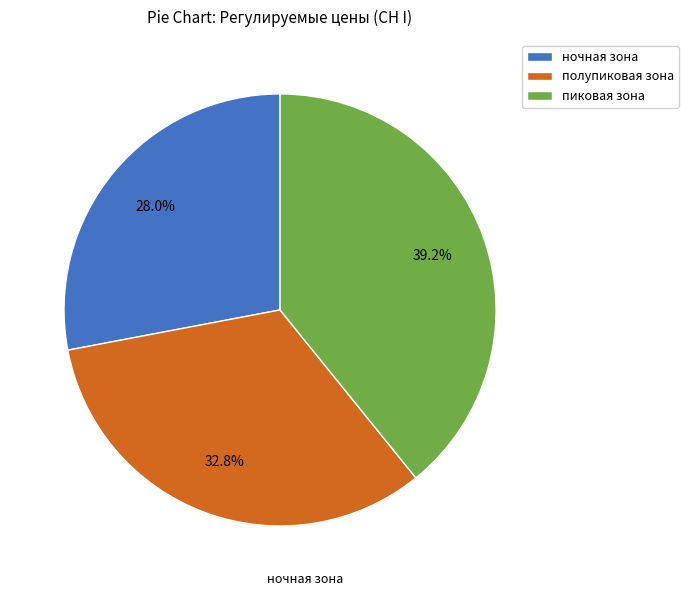

Between пиковая зона and ночная зона, which is larger?

пиковая зона